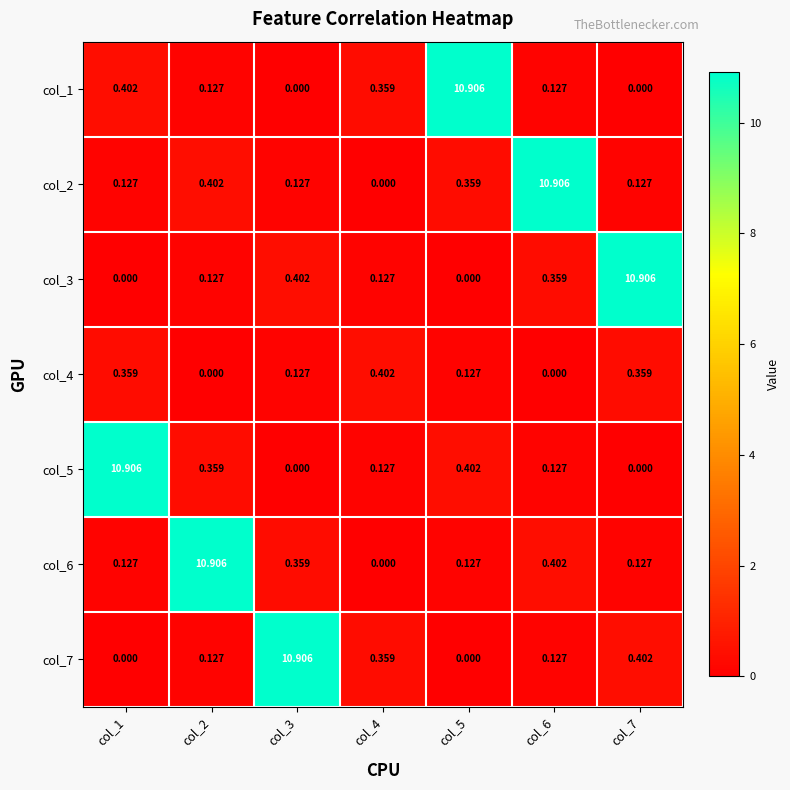

How many values in col_2 are above zero?

6